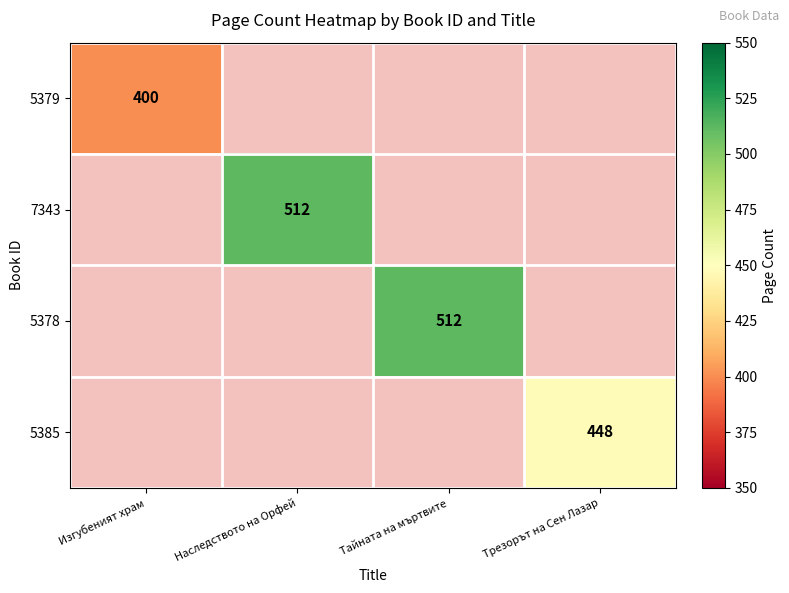

Which label corresponds to the smallest value in the chart?

Изгубеният храм